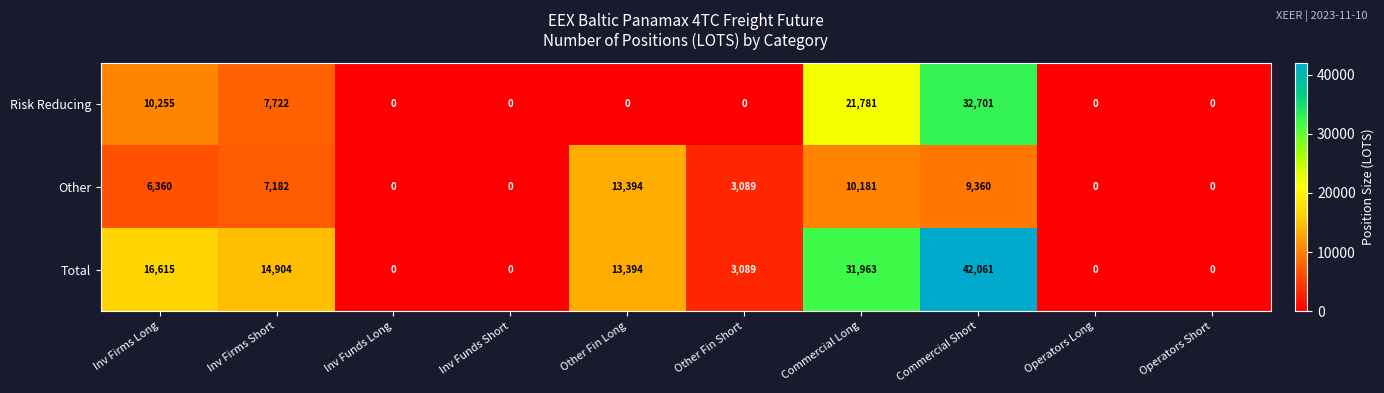

What is the spread (max minus min) of values at Inv Firms Long?

10255